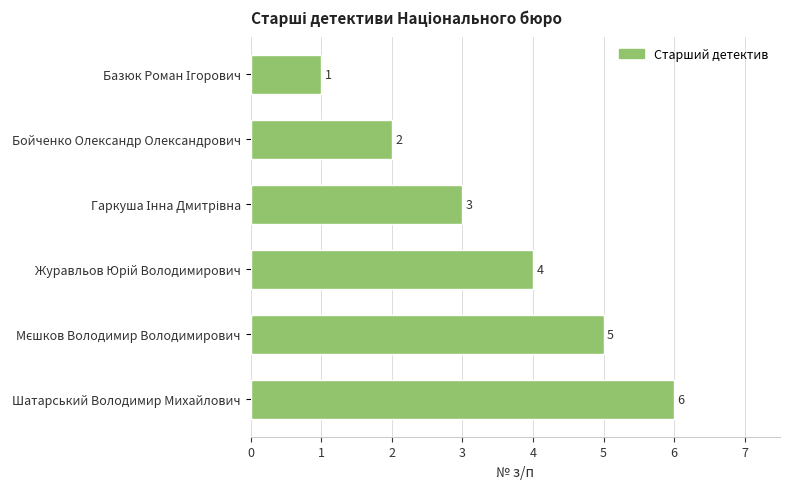

Which has a higher value, Шатарський Володимир Михайлович or Бойченко Олександр Олександрович?

Шатарський Володимир Михайлович